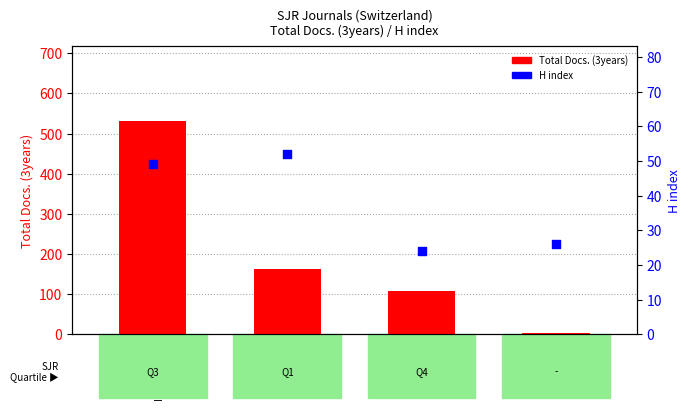

Which series has the largest total across all categories?

Total Docs. (3years)